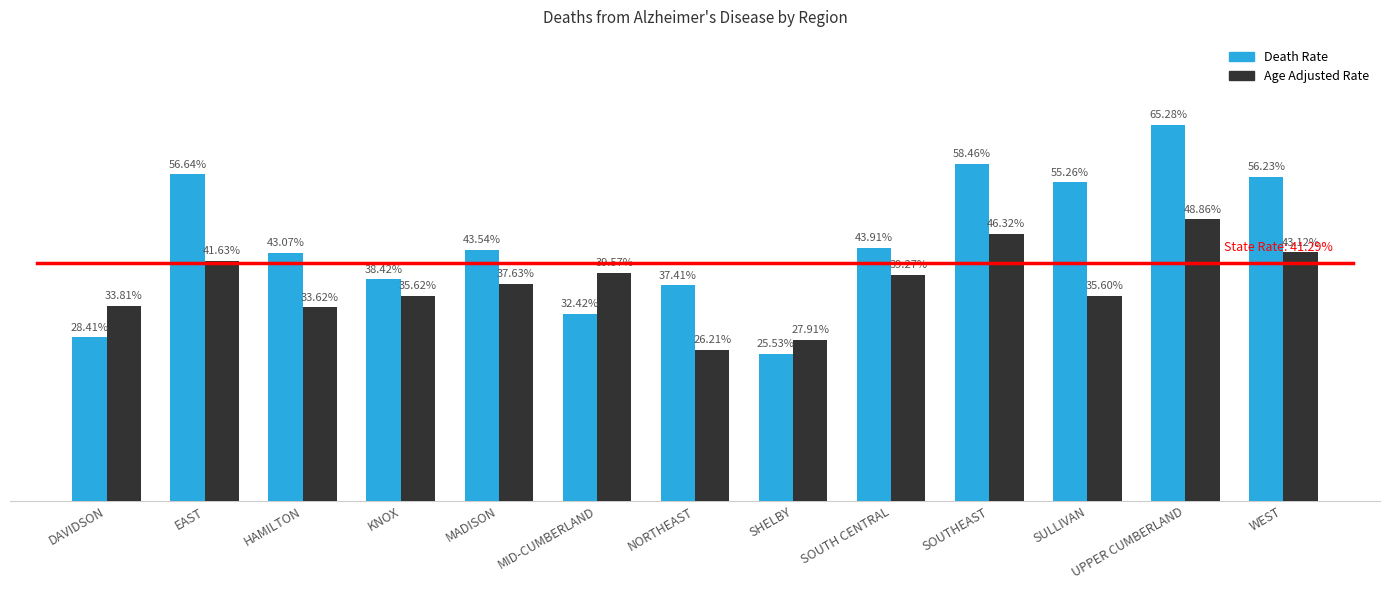

Which series has the largest range (max minus min)?

Death Rate